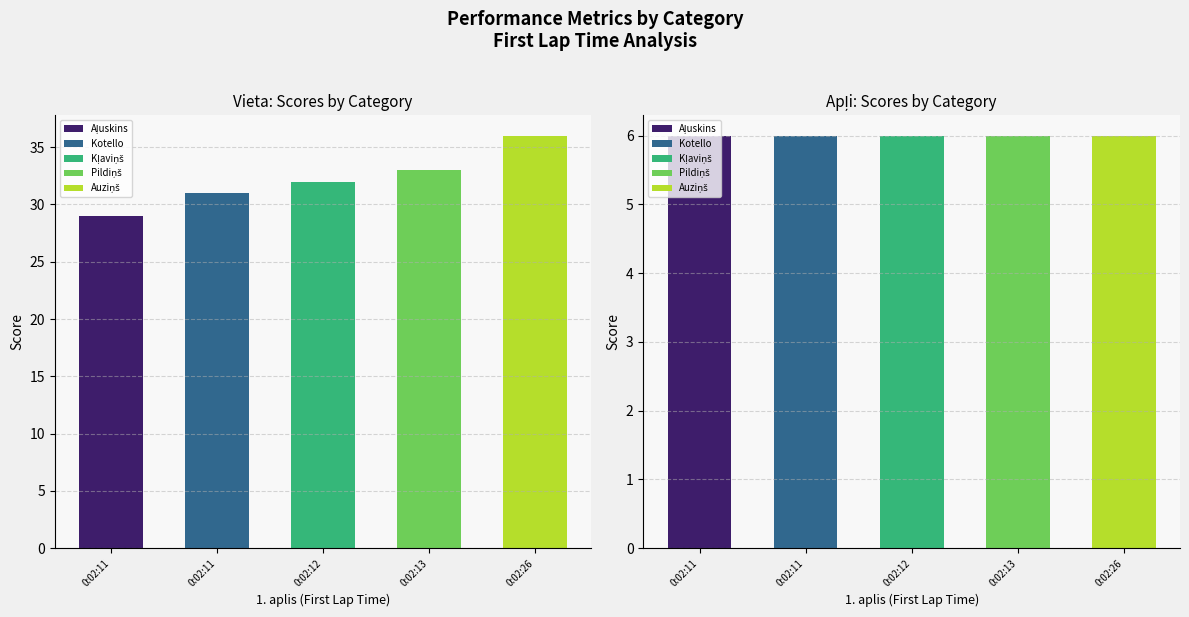

Reading left to right, list all the values displayed in this chart.

Vieta: 29	31	32	33	36
Apļi: 6	6	6	6	6